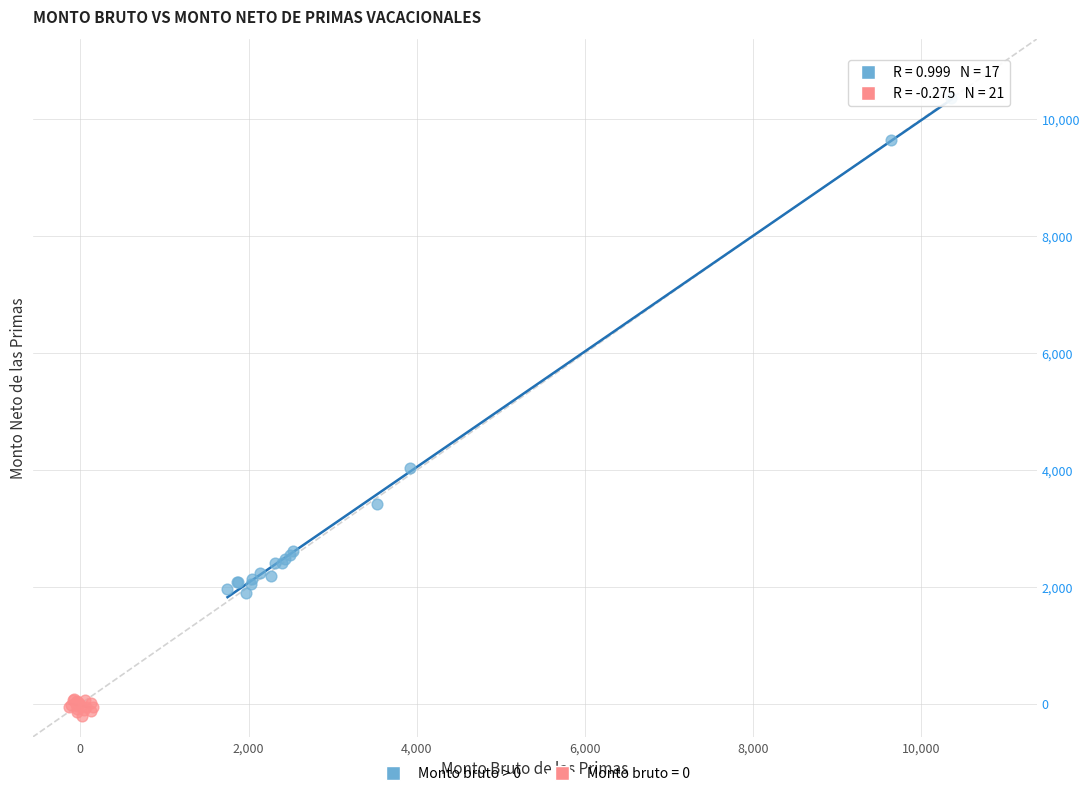

Which series has the widest spread of Y values?

Monto bruto > 0